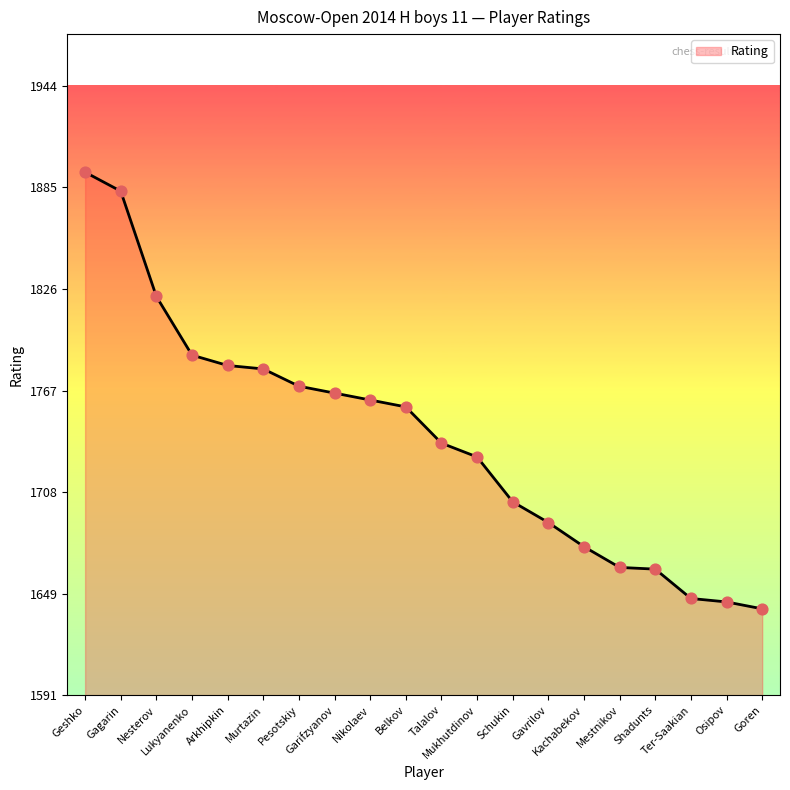

Approximately how many times larger is the value at Talalov compared to Nikolaev?

1.0